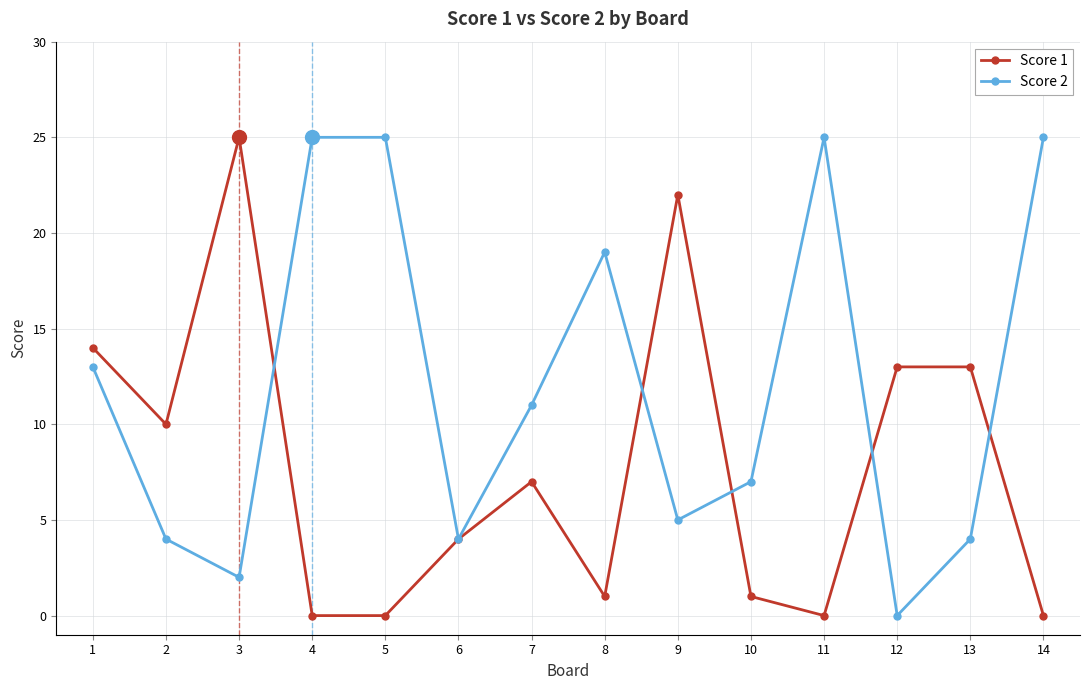

Where does the Score 1 series first go above 7?

1